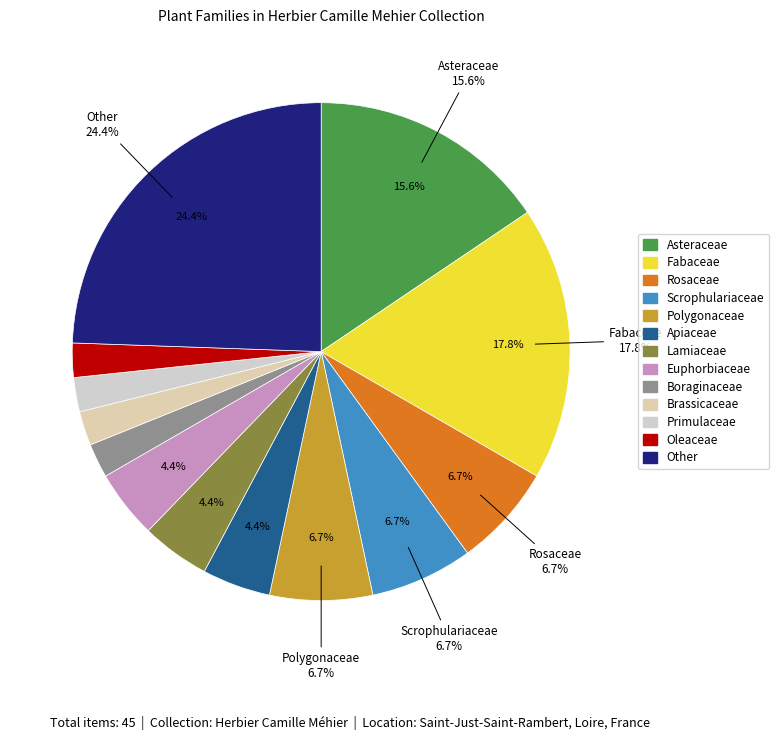

Which category has the smallest portion of the pie?

Boraginaceae